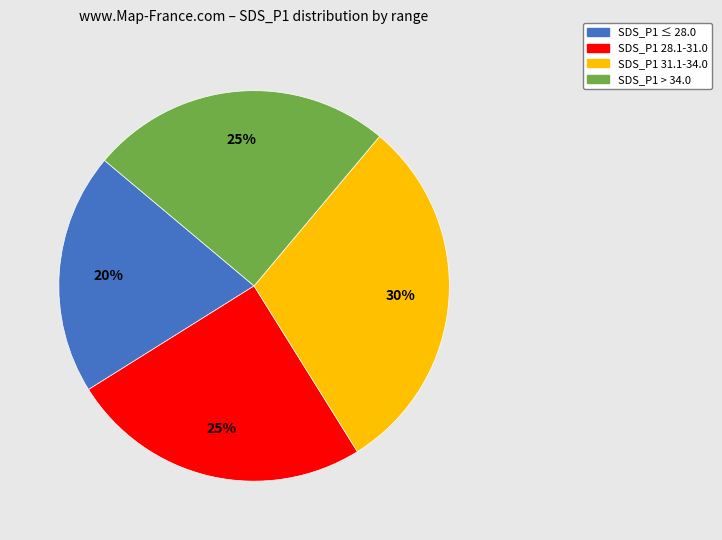

Is there a majority slice in this chart?

No